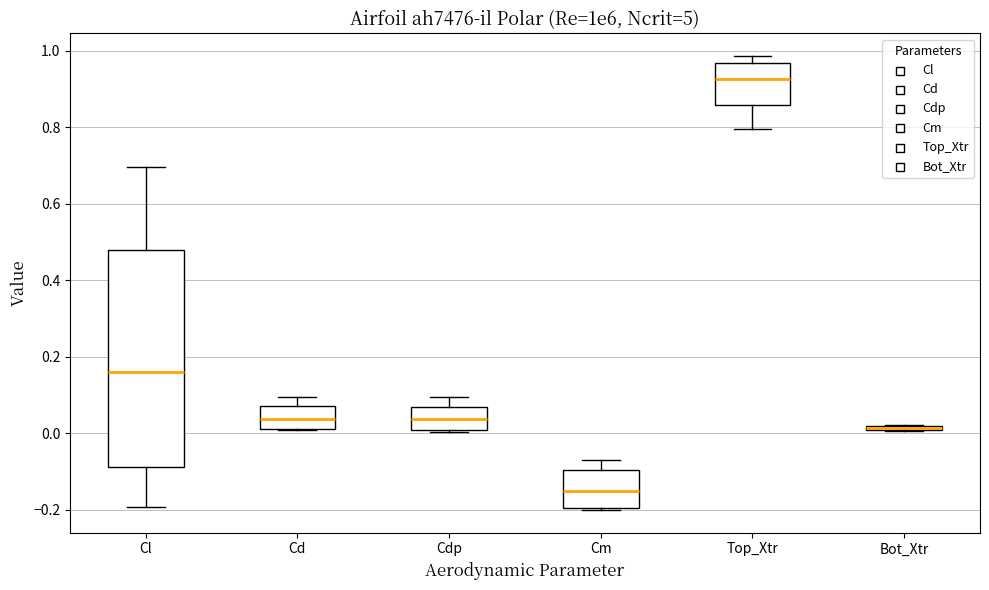

Where does the upper whisker of the box for Cl end on the y-axis? The values are not printed on the chart, so give them approximately, as read against the axis.

0.70